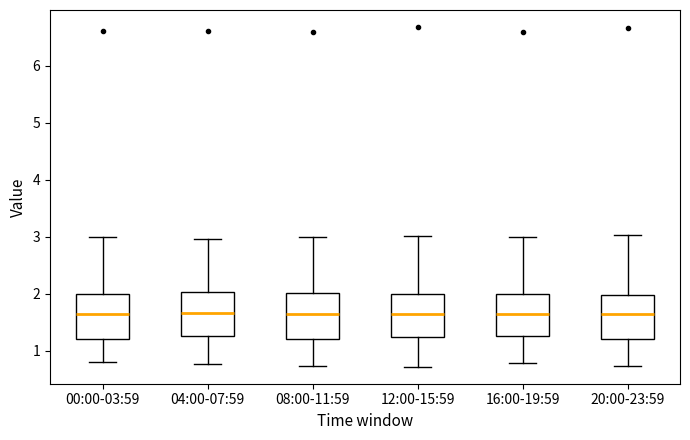

Reading left to right, read every box against the y-axis: the position of its median line, the range the box covers, and the ends of its whiskers. The values are not printed on the chart, so give them approximately, as read against the axis.

00:00-03:59: median 1.7, box 1.2 to 2.0, whiskers 0.8 to 3.0
04:00-07:59: median 1.7, box 1.3 to 2.0, whiskers 0.8 to 3.0
08:00-11:59: median 1.6, box 1.2 to 2.0, whiskers 0.7 to 3.0
12:00-15:59: median 1.6, box 1.2 to 2.0, whiskers 0.7 to 3.0
16:00-19:59: median 1.6, box 1.3 to 2.0, whiskers 0.8 to 3.0
20:00-23:59: median 1.7, box 1.2 to 2.0, whiskers 0.7 to 3.0